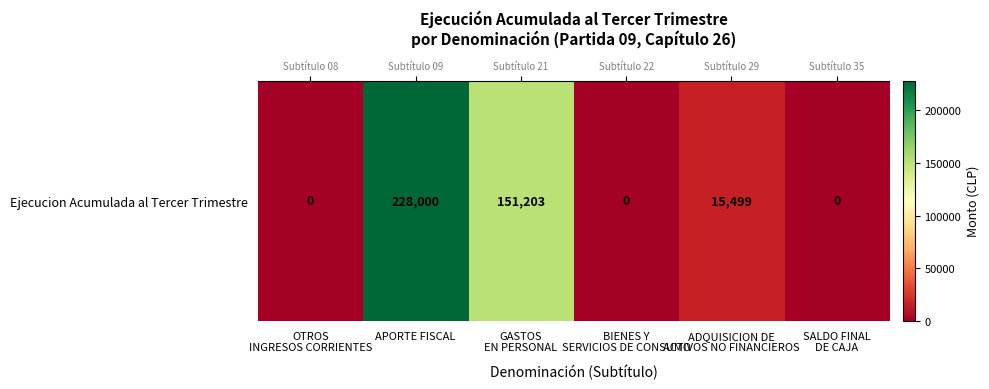

Reading left to right, what are all the values shown in this chart?

OTROS
INGRESOS CORRIENTES=0	APORTE FISCAL=228000	GASTOS
EN PERSONAL=151203	BIENES Y
SERVICIOS DE CONSUMO=0	ADQUISICION DE
ACTIVOS NO FINANCIEROS=15499	SALDO FINAL
DE CAJA=0